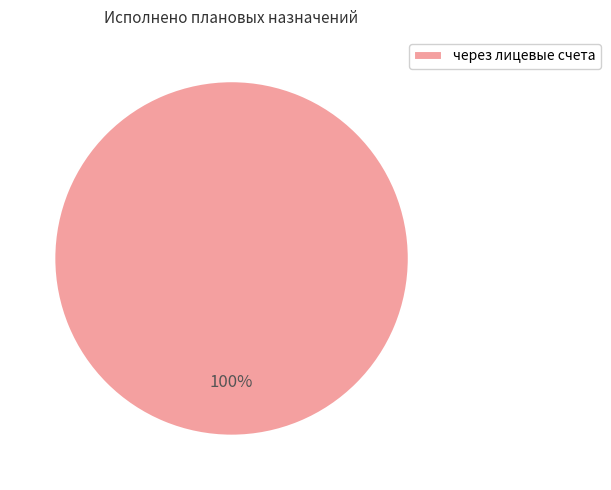

Count the number of slices in the pie.

1